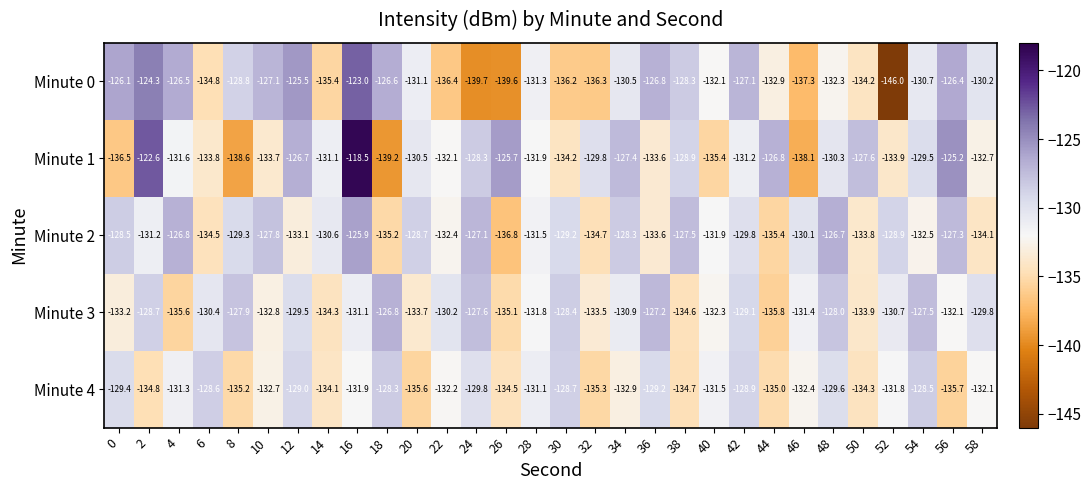

What is the difference between the Minute 3 values at 46 and 28?

0.4